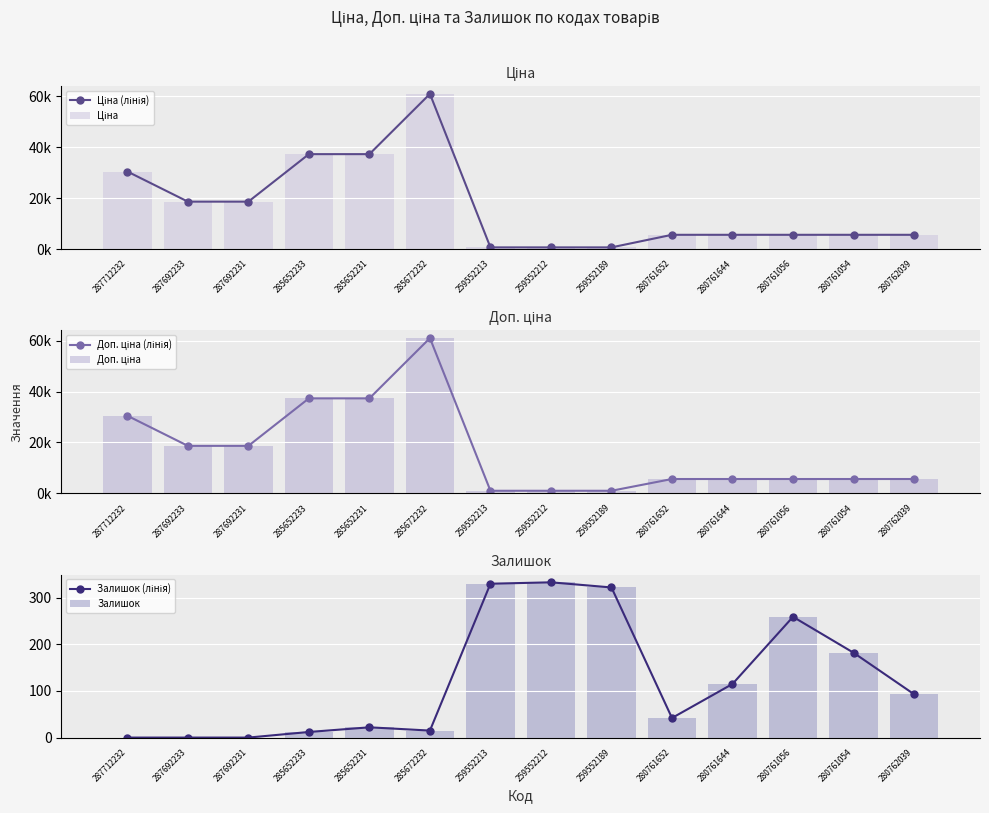

What is the sum of the Залишок values at 259552213 and 287712232?

330